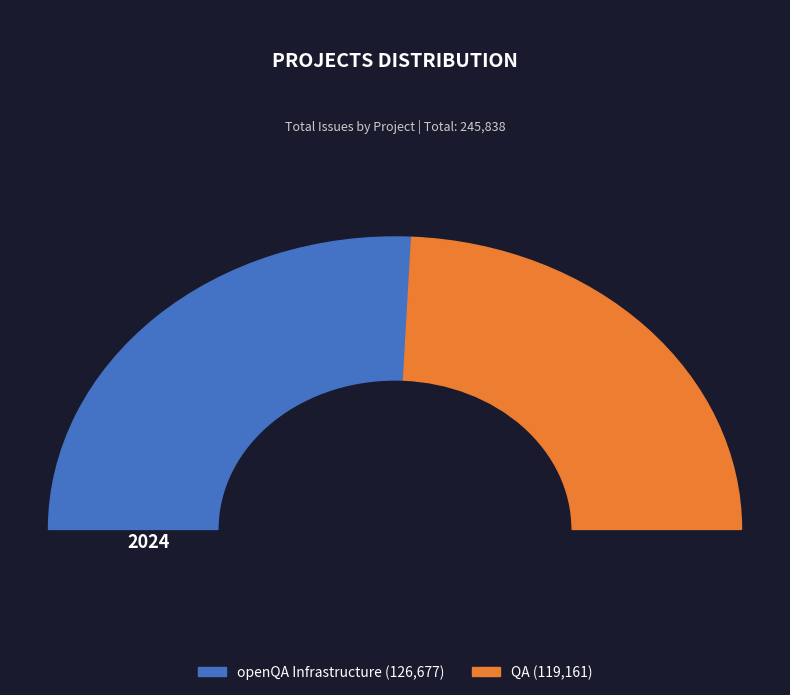

Rank the categories by value from lowest to highest.

QA, openQA Infrastructure